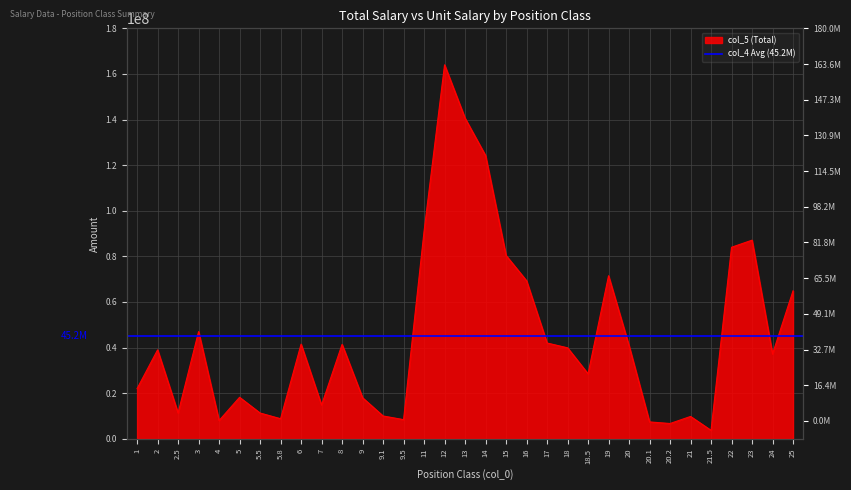

What is the value of the 21st point from the left?

42000000